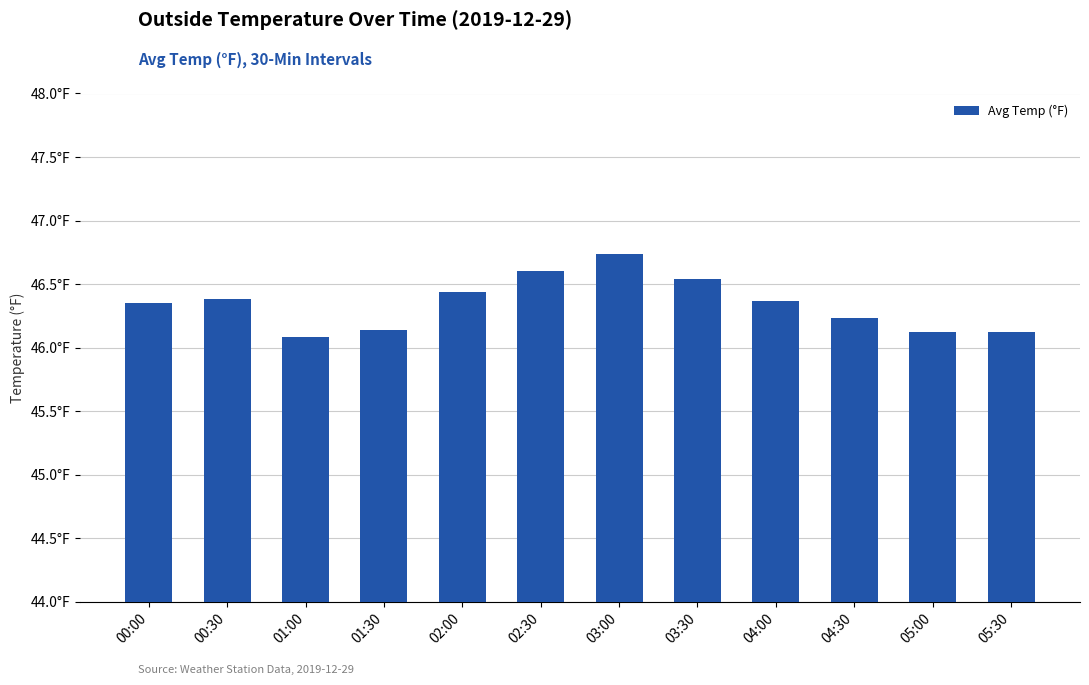

List the labels in order of value, largest first.

03:00, 02:30, 03:30, 02:00, 00:30, 04:00, 00:00, 04:30, 01:30, 05:00, 05:30, 01:00